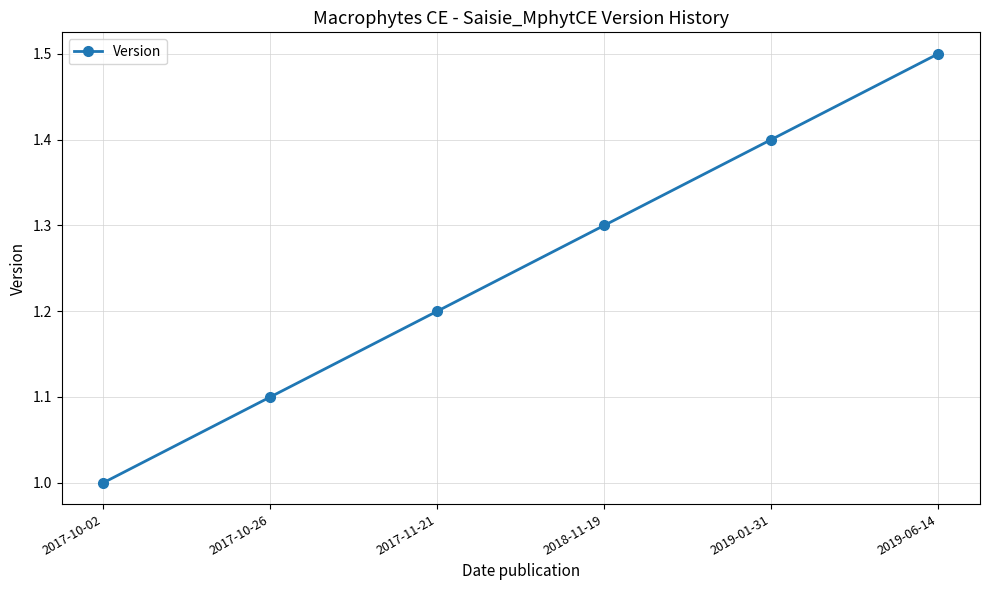

What is the smallest value displayed?

1.0